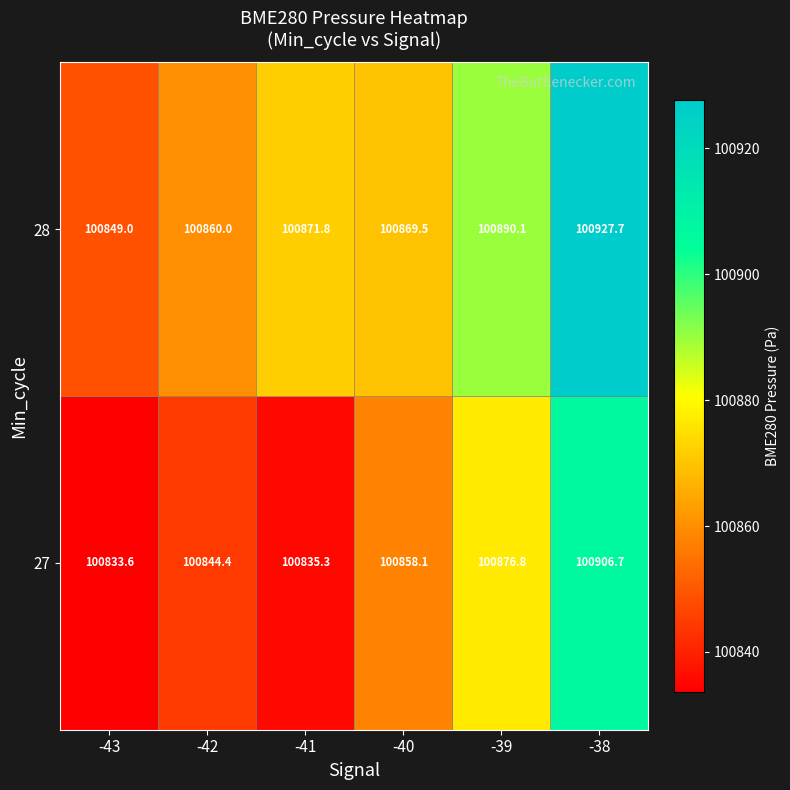

Is it true that 27 equals 152257.2 at -40?

False